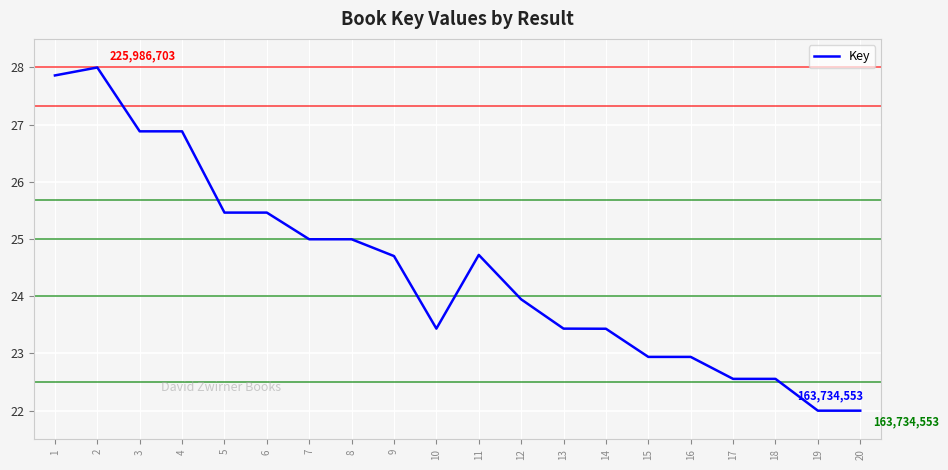

At which category does the data reach its first local peak?

2